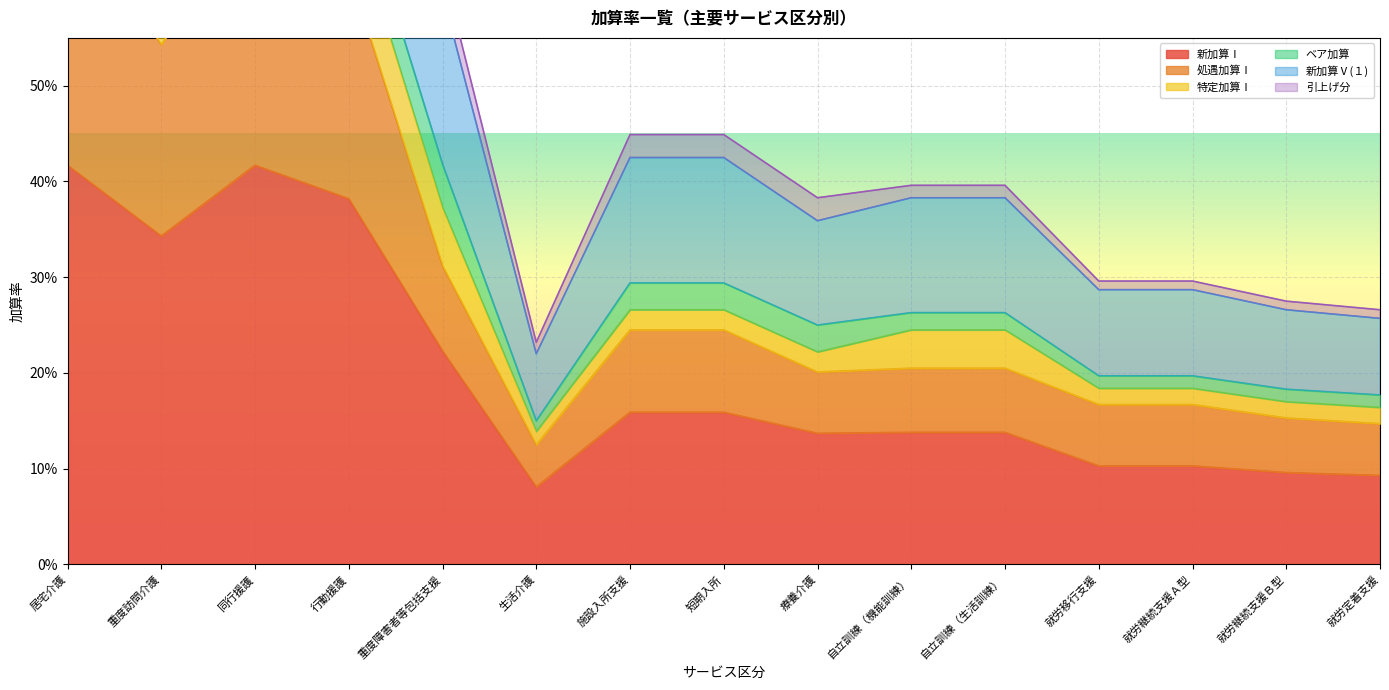

What is the sum of all 処遇加算Ⅰ values?

4.7